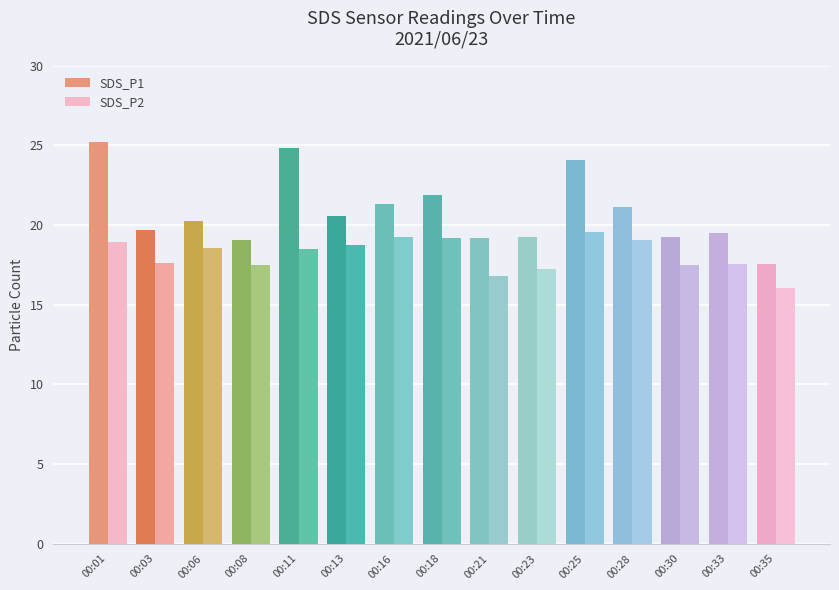

What is the greatest value displayed?

25.2